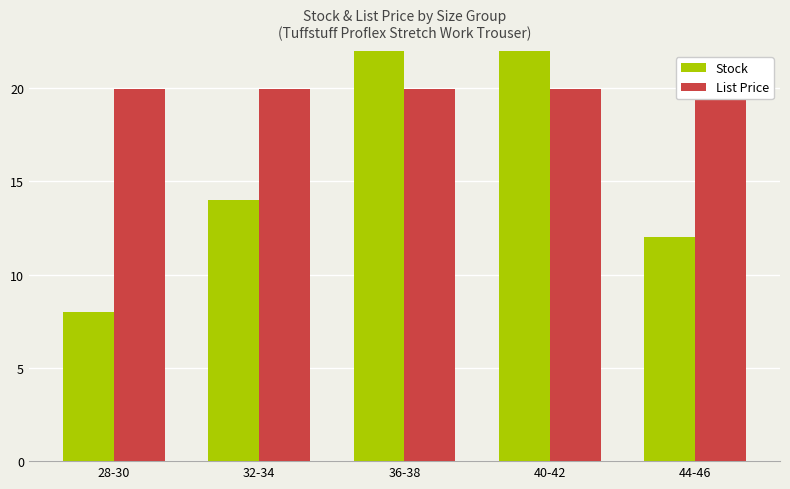

What is the difference between the maximum and minimum values in the Stock series?

23.0